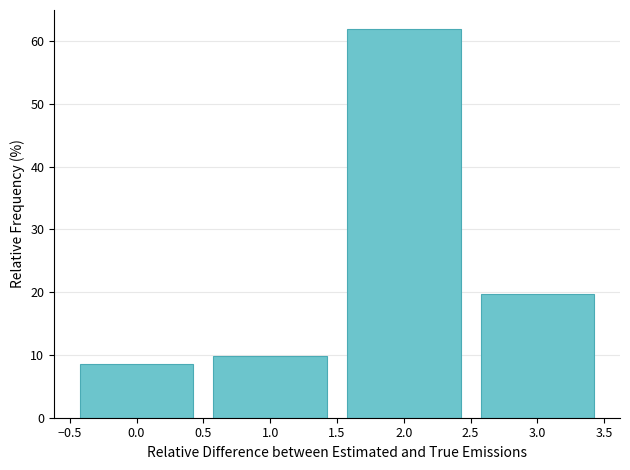

Reading left to right, transcribe this chart: for each bar, give the range it covers on the x-axis and its height. The values are not printed on the chart, so give them approximately, as read against the axis.

-0.5 to 0.5: 9
0.5 to 1.5: 10
1.5 to 2.5: 62
2.5 to 3.5: 20